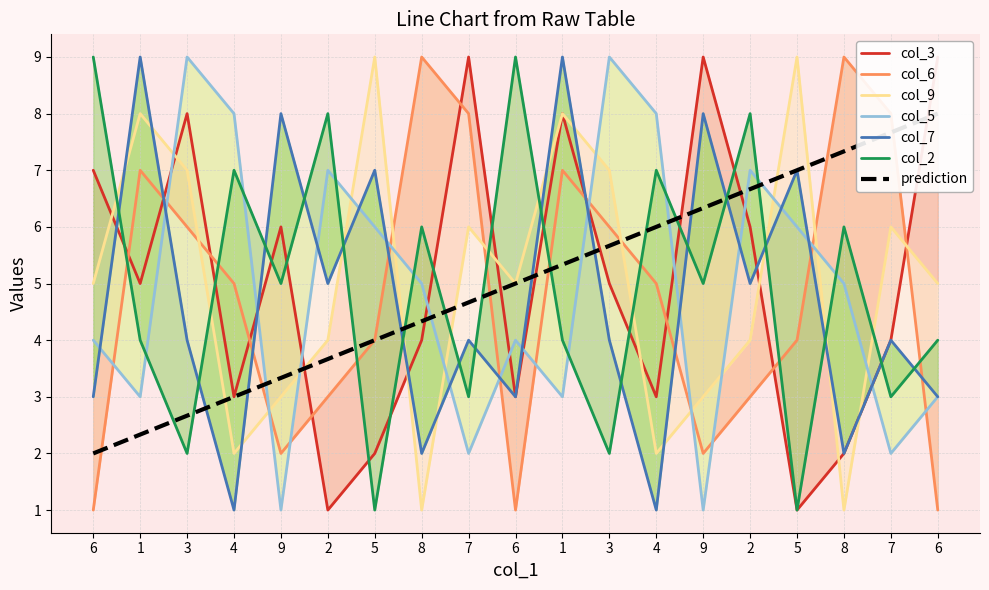

What is the sum of all col_6 values?

91